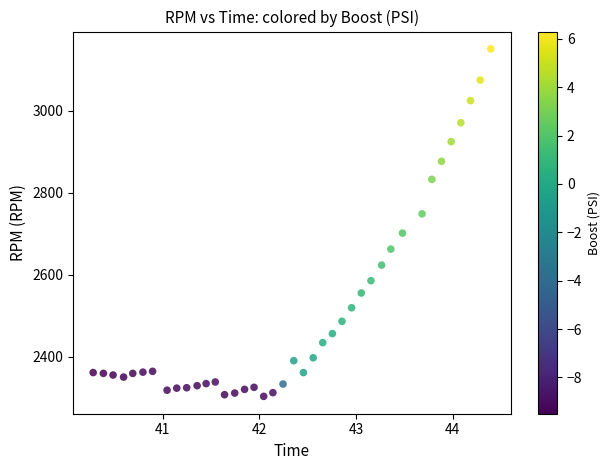

What is the range of Y values (max minus min)?

847